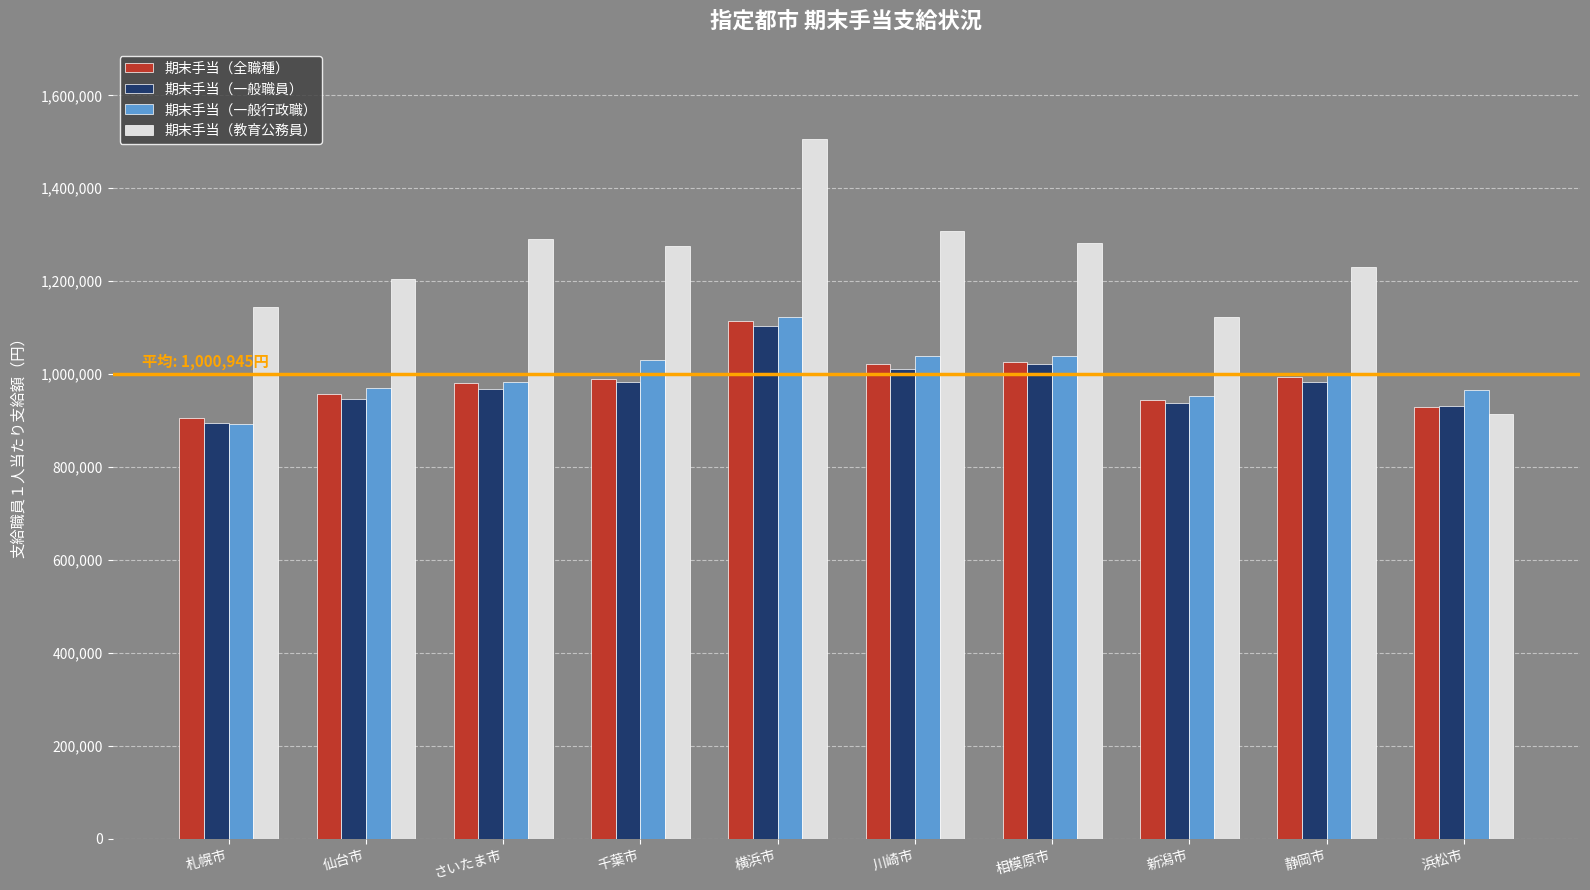

At which label does 期末手当（教育公務員） first exceed 1275207?

さいたま市